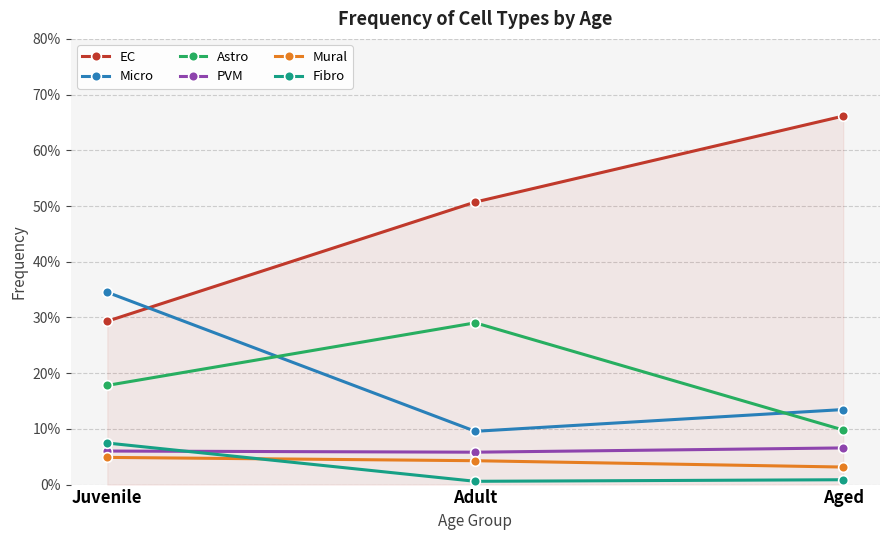

What is the total value across all series at Aged?

1.0